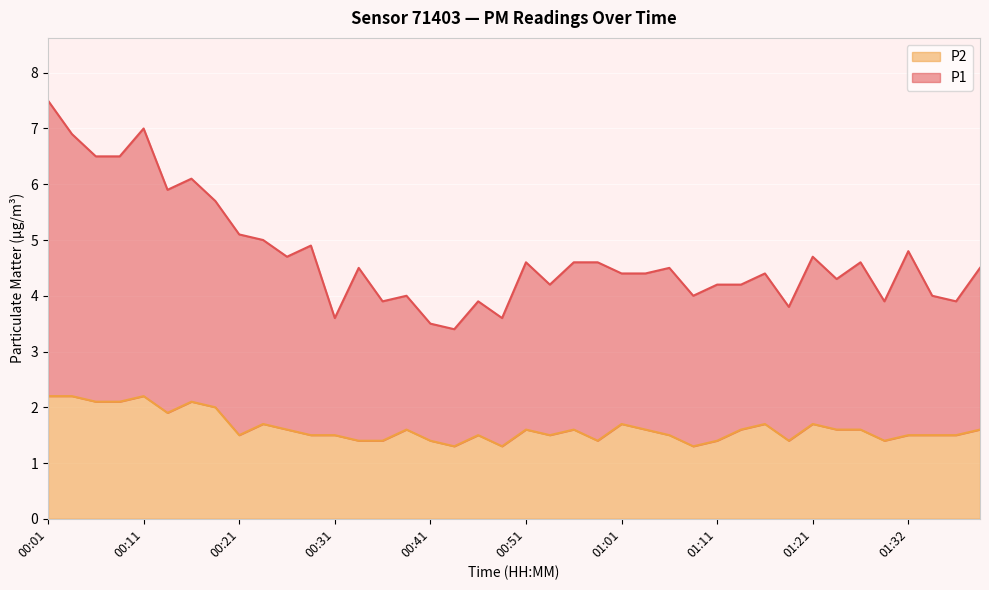

How many values in the P1 series exceed 4?

28